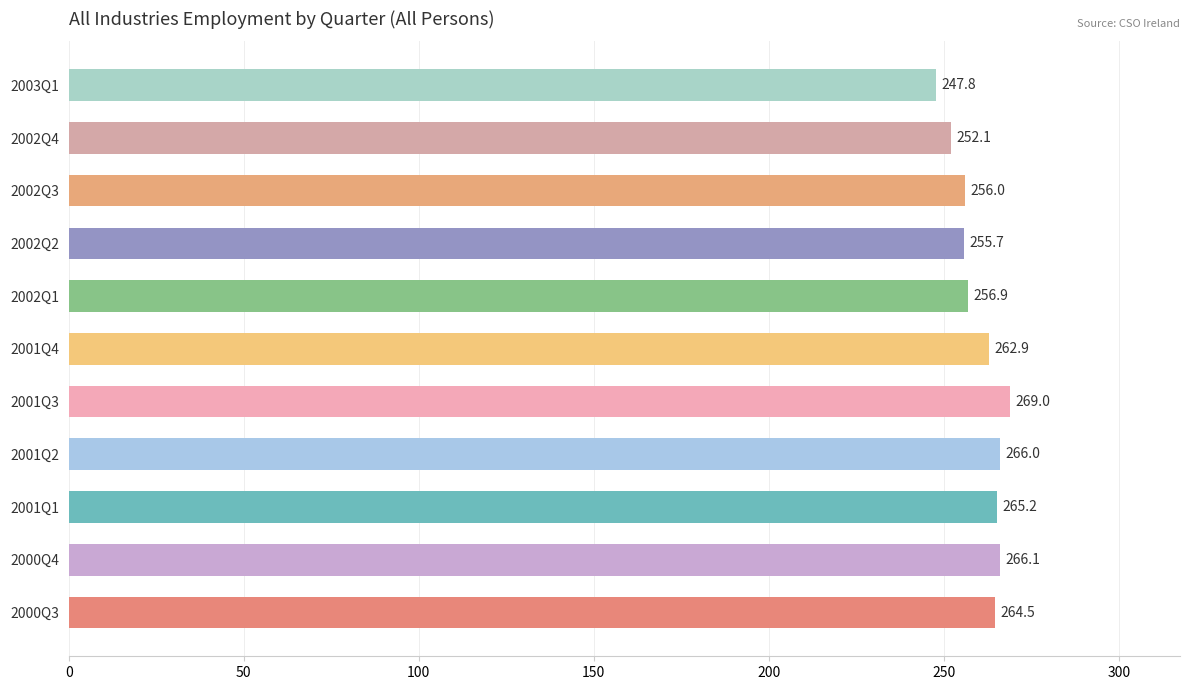

The value at 2000Q3 is 352.1. True or false?

False